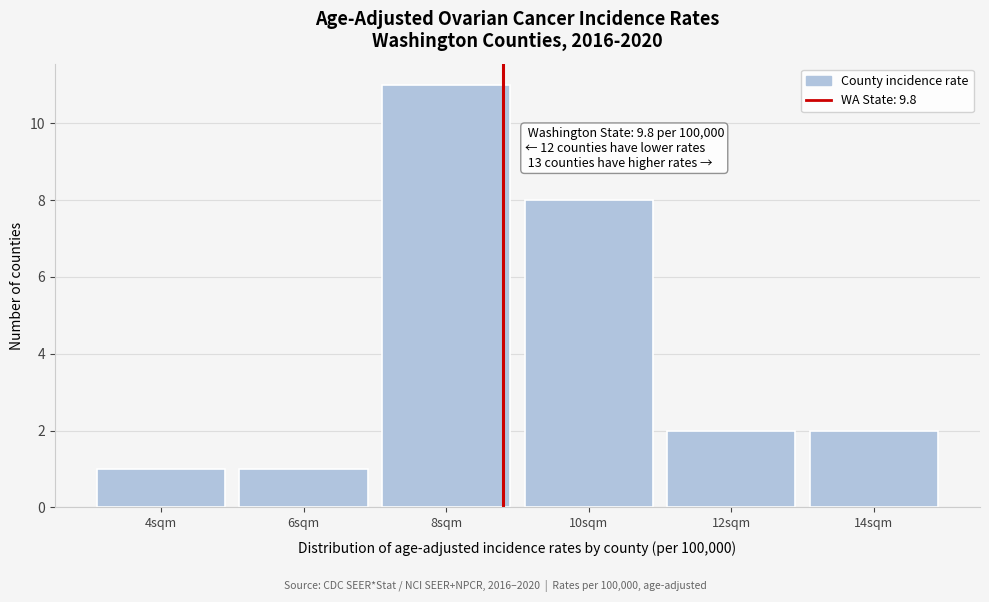

Reading right to left, what are all the values shown in this chart?

14sqm=2	12sqm=2	10sqm=8	8sqm=11	6sqm=1	4sqm=1